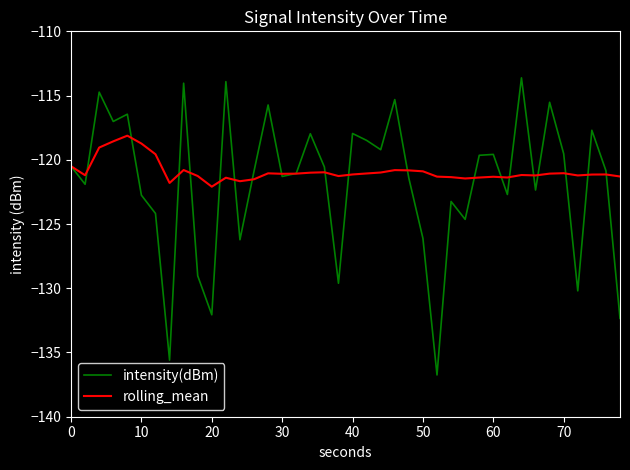

Which series has the largest range (max minus min)?

intensity(dBm)